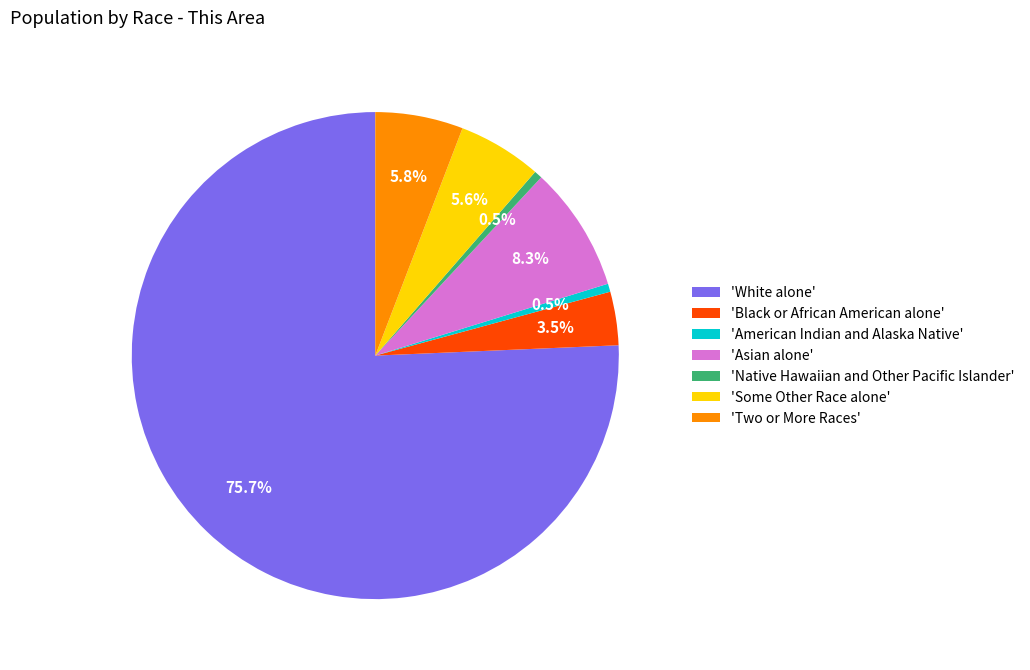

Which category has the biggest portion of the pie?

'White alone'